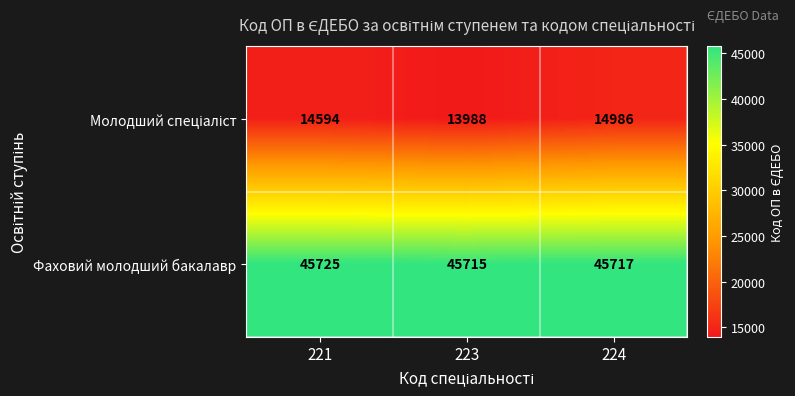

What is the sum of the Фаховий молодший бакалавр values at 223 and 221?

91440